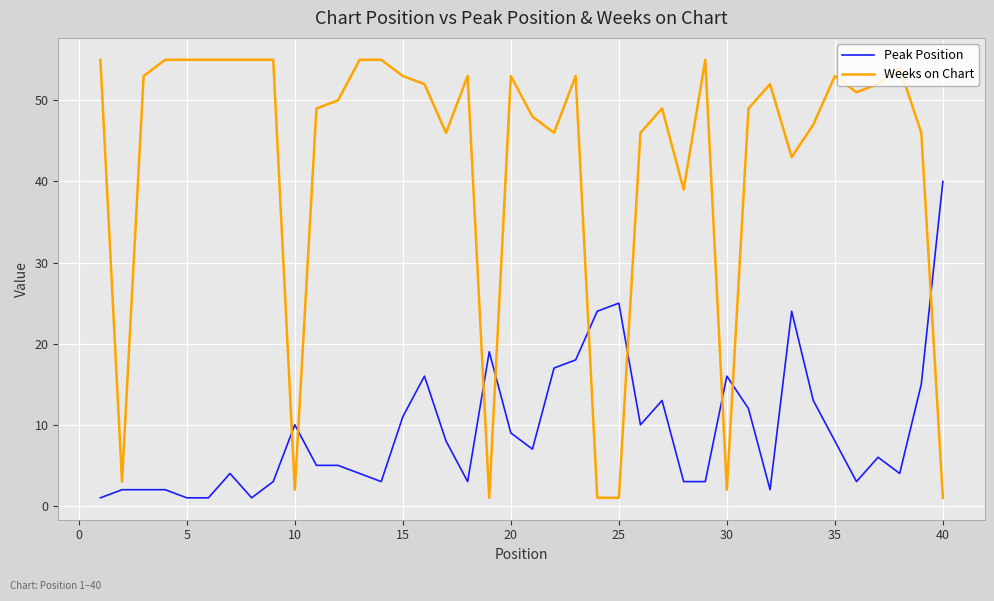

How many times do Weeks on Chart and Peak Position cross each other?

9